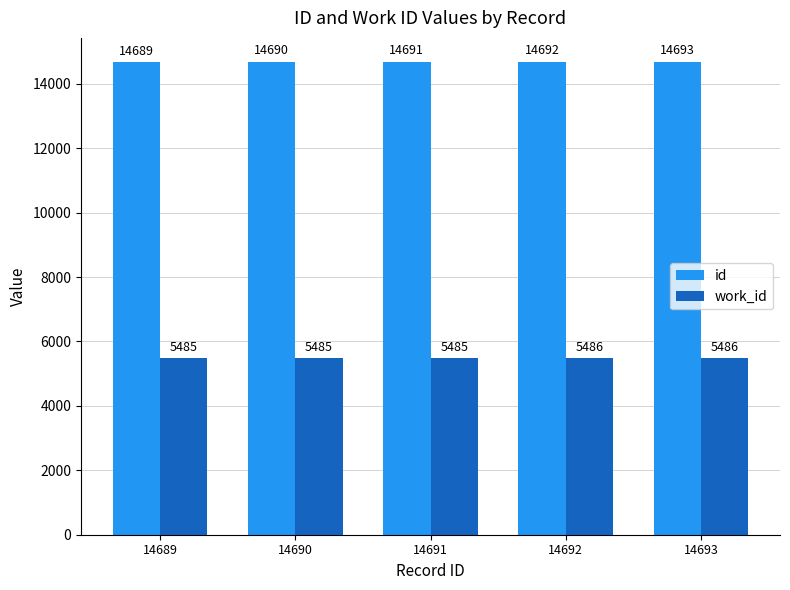

Rank the series at 14690 from highest to lowest value.

id, work_id